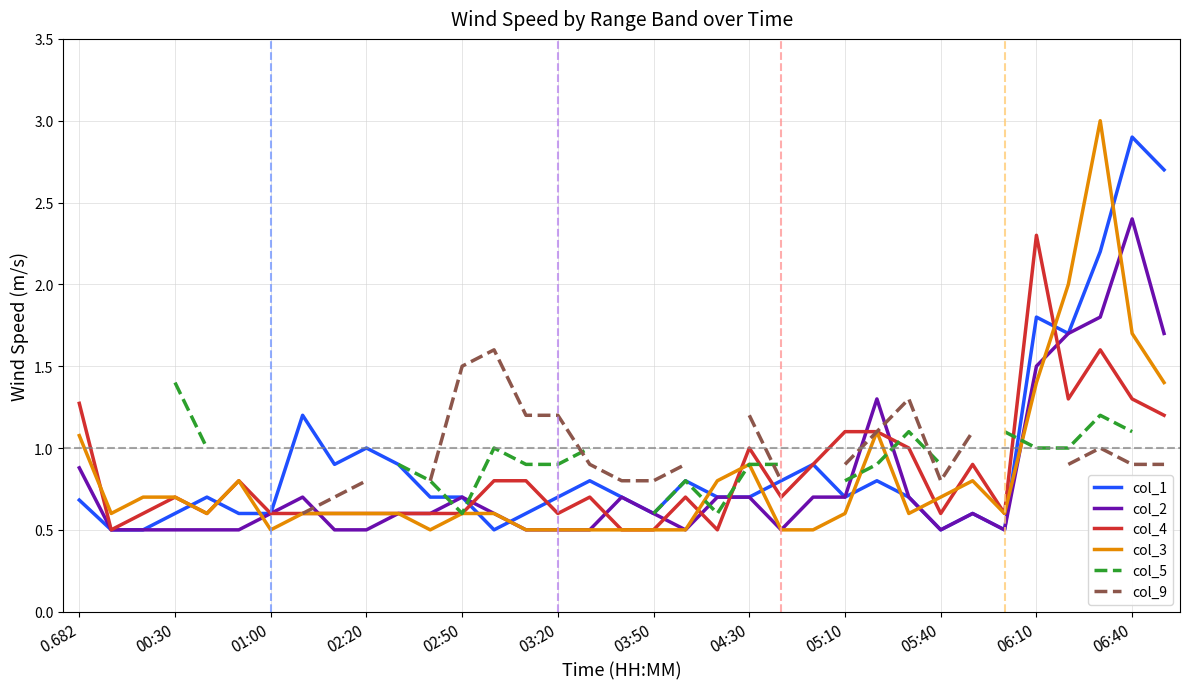

Which series ends up on top after the final intersection of col_2 and col_4?

col_2